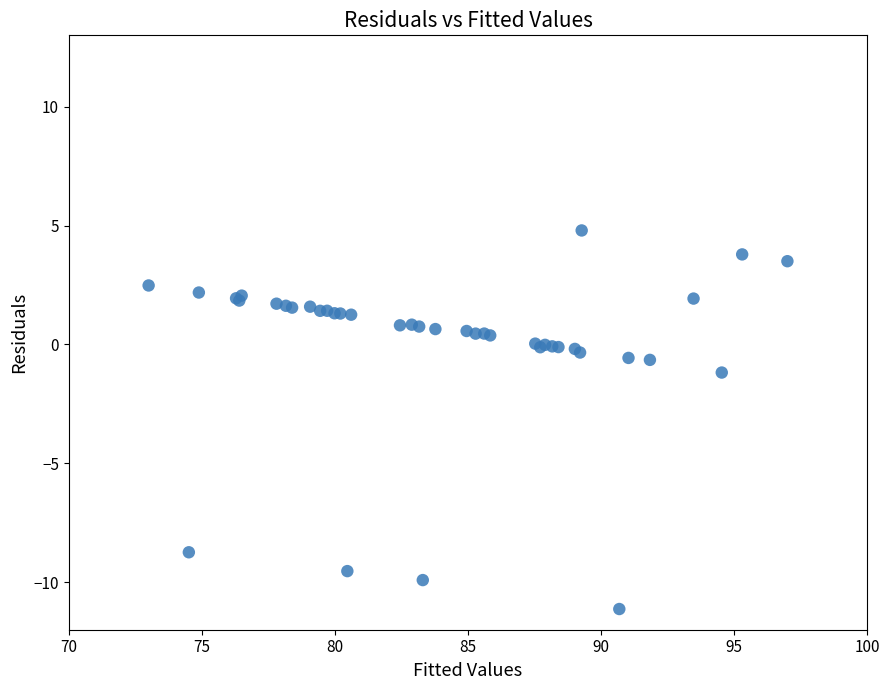

What Y value in the scatter plot is closest to -3?

-1.2